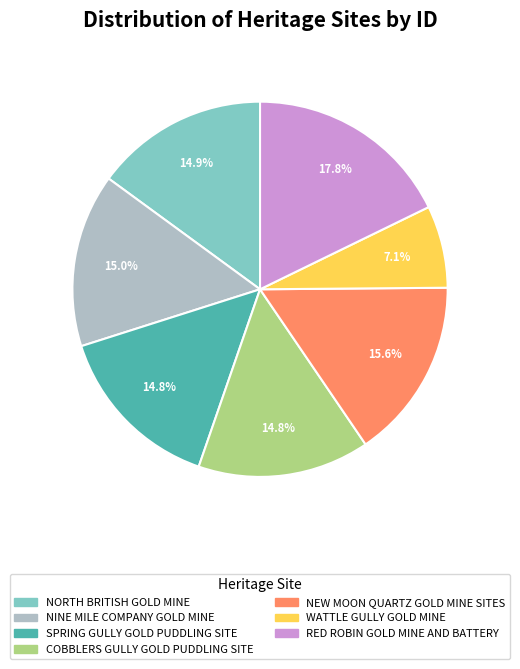

To the nearest percent, what is the combined percentage of NORTH BRITISH GOLD MINE and NINE MILE COMPANY GOLD MINE?

30%